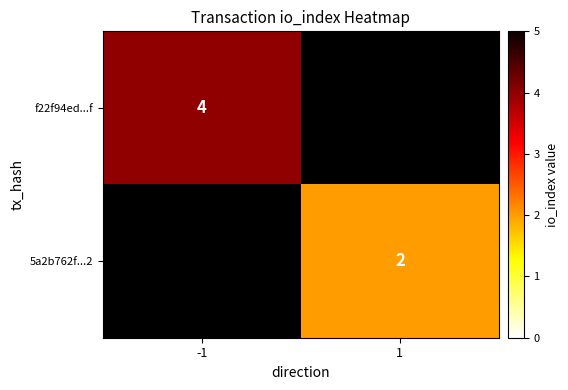

True or false: 5a2b762f...2 has a value of 2 at 1.

True